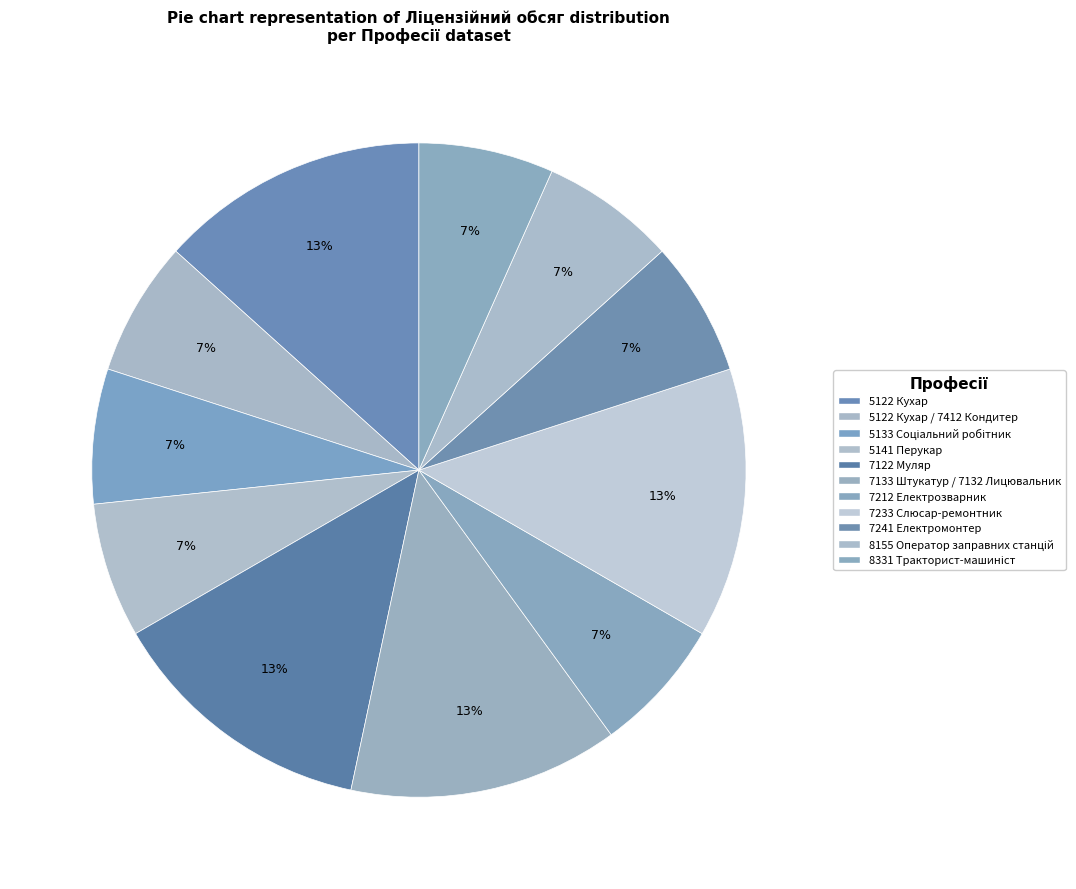

Combined, what portion of the pie is 5122 Кухар and 7133 Штукатур / 7132 Лицювальник?

26.7%